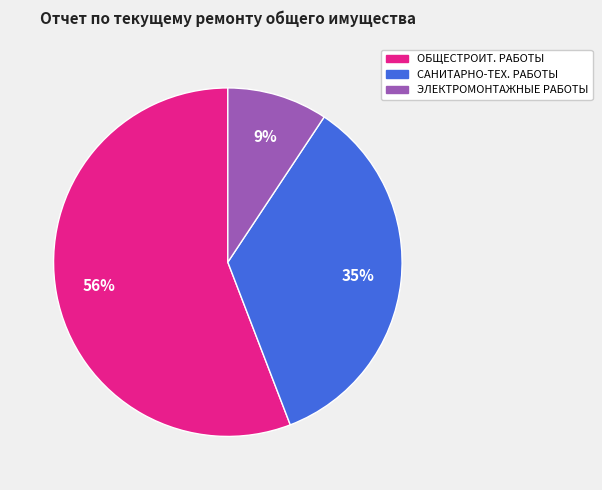

To the nearest percent, what is the difference between the largest and smallest slice percentages?

47%